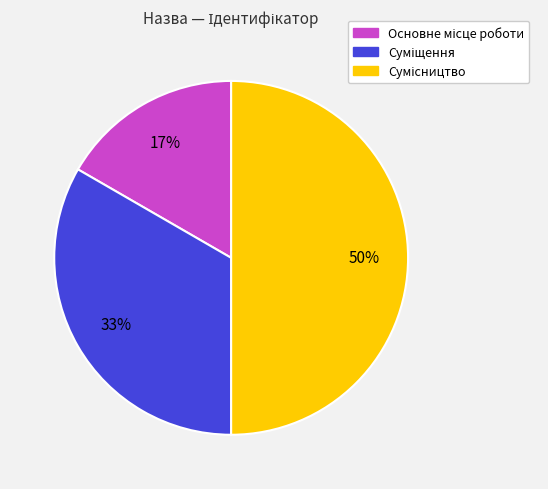

To the nearest percent, what is the average slice percentage?

33%